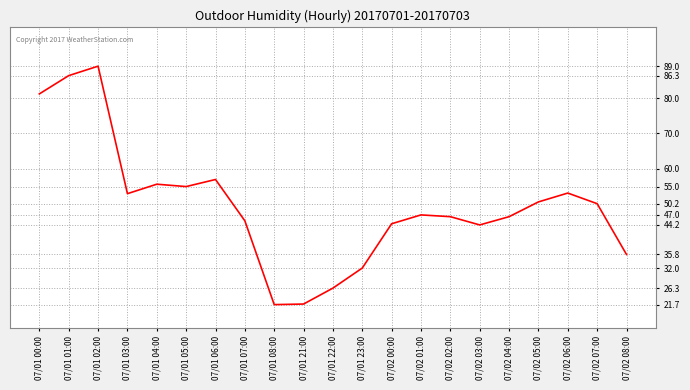

At which label does the data first exceed 47?

07/01 00:00